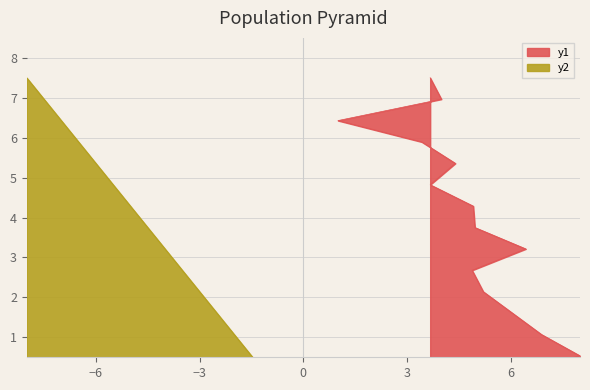

What is the sum of all values?

56.2